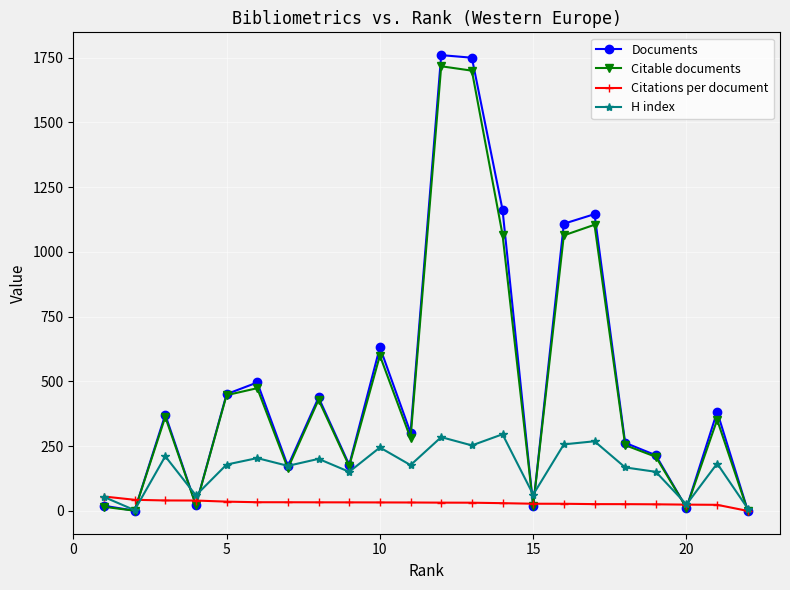

What is the value of the H index point at the 12th from the left?

285.0